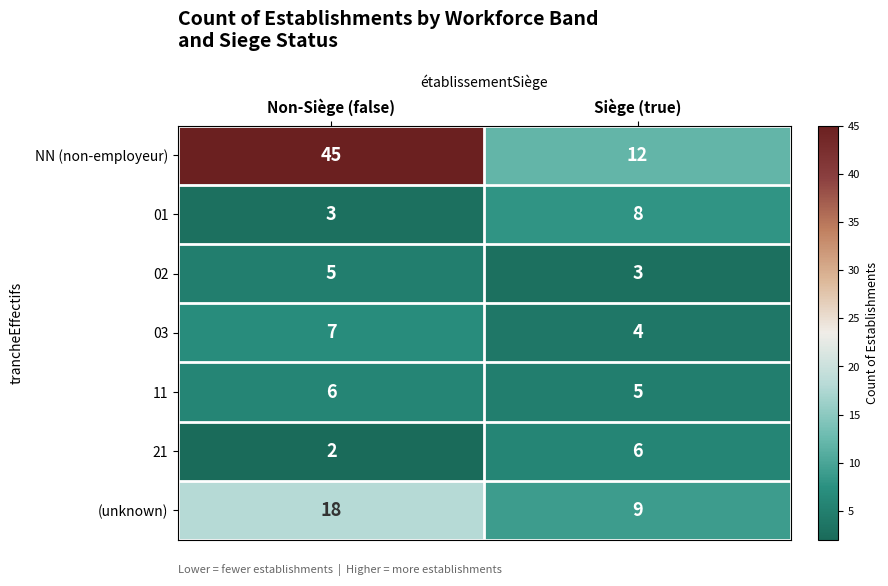

At which category does the chart reach its minimum across all series?

Non-Siège (false)